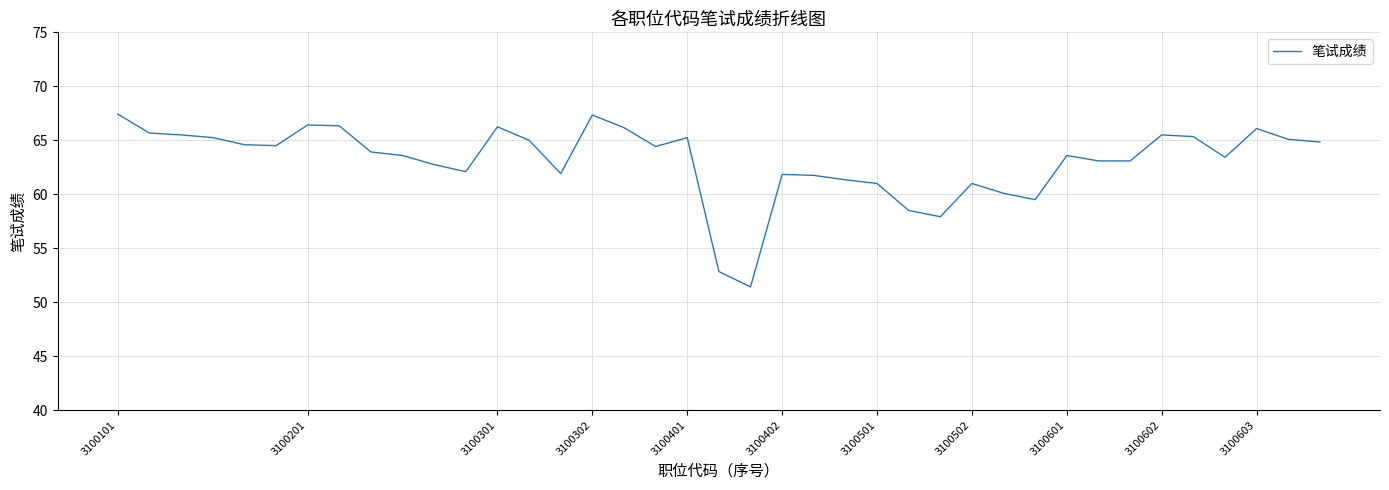

What is the greatest value displayed?

67.4